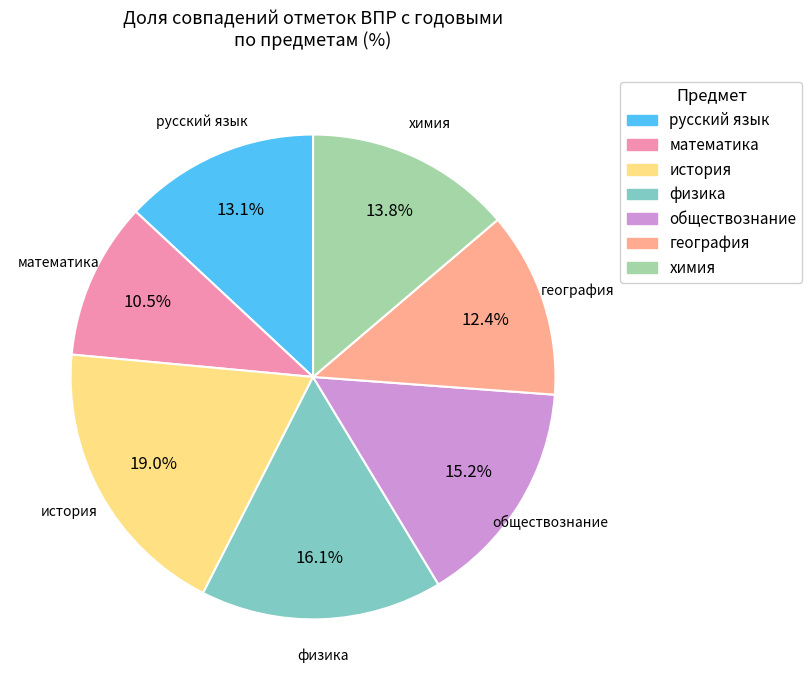

To the nearest percent, what percentage of the pie is обществознание?

15%